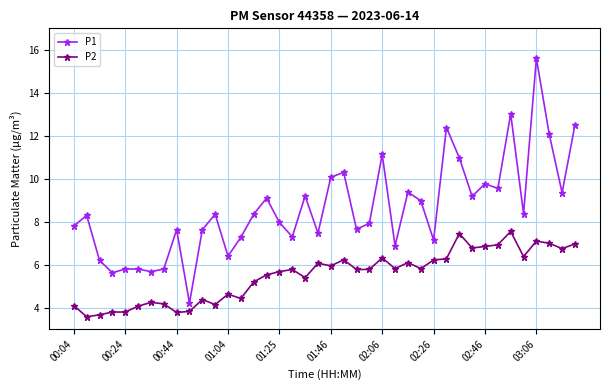

True or false: P2 has more than 2 interior local peaks.

True